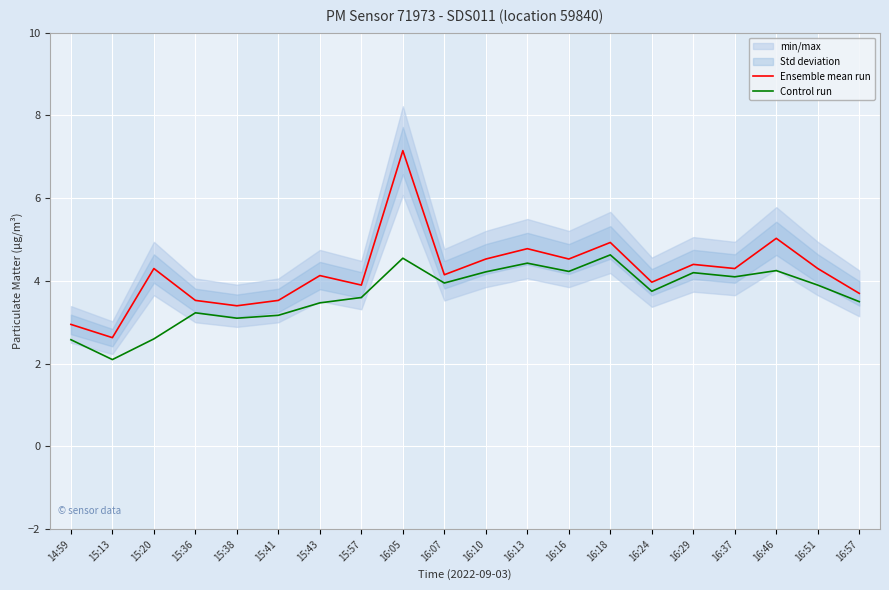

Where does the Control run series first go above 3?

15:36